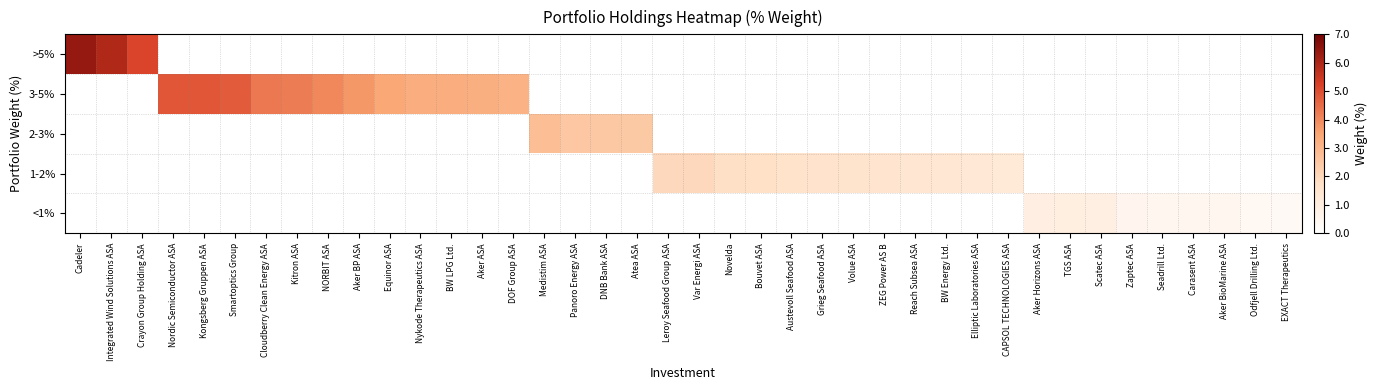

Reading left to right, what are all the values shown in this chart?

<1%: Cadeler=0.0	Integrated Wind Solutions ASA=0.0	Crayon Group Holding ASA=0.0	Nordic Semiconductor ASA=0.0	Kongsberg Gruppen ASA=0.0	Smartoptics Group=0.0	Cloudberry Clean Energy ASA=0.0	Kitron ASA=0.0	NORBIT ASA=0.0	Aker BP ASA=0.0	Equinor ASA=0.0	Nykode Therapeutics ASA=0.0	BW LPG Ltd.=0.0	Aker ASA=0.0	DOF Group ASA=0.0	Medistim ASA=0.0	Panoro Energy ASA=0.0	DNB Bank ASA=0.0	Atea ASA=0.0	Leroy Seafood Group ASA=0.0	Var Energi ASA=0.0	Novelda=0.0	Bouvet ASA=0.0	Austevoll Seafood ASA=0.0	Grieg Seafood ASA=0.0	Volue ASA=0.0	ZEG Power AS B=0.0	Reach Subsea ASA=0.0	BW Energy Ltd.=0.0	Elliptic Laboratories ASA=0.0	CAPSOL TECHNOLOGIES ASA=0.0	Aker Horizons ASA=0.9	TGS ASA=0.9	Scatec ASA=0.9	Zaptec ASA=0.5	Seadrill Ltd.=0.5	Carasent ASA=0.5	Aker BioMarine ASA=0.5	Odfjell Drilling Ltd.=0.4	EXACT Therapeutics=0.3
1-2%: Cadeler=0.0	Integrated Wind Solutions ASA=0.0	Crayon Group Holding ASA=0.0	Nordic Semiconductor ASA=0.0	Kongsberg Gruppen ASA=0.0	Smartoptics Group=0.0	Cloudberry Clean Energy ASA=0.0	Kitron ASA=0.0	NORBIT ASA=0.0	Aker BP ASA=0.0	Equinor ASA=0.0	Nykode Therapeutics ASA=0.0	BW LPG Ltd.=0.0	Aker ASA=0.0	DOF Group ASA=0.0	Medistim ASA=0.0	Panoro Energy ASA=0.0	DNB Bank ASA=0.0	Atea ASA=0.0	Leroy Seafood Group ASA=2.0	Var Energi ASA=2.0	Novelda=1.8	Bouvet ASA=1.7	Austevoll Seafood ASA=1.6	Grieg Seafood ASA=1.6	Volue ASA=1.5	ZEG Power AS B=1.5	Reach Subsea ASA=1.4	BW Energy Ltd.=1.3	Elliptic Laboratories ASA=1.3	CAPSOL TECHNOLOGIES ASA=1.3	Aker Horizons ASA=0.0	TGS ASA=0.0	Scatec ASA=0.0	Zaptec ASA=0.0	Seadrill Ltd.=0.0	Carasent ASA=0.0	Aker BioMarine ASA=0.0	Odfjell Drilling Ltd.=0.0	EXACT Therapeutics=0.0
2-3%: Cadeler=0.0	Integrated Wind Solutions ASA=0.0	Crayon Group Holding ASA=0.0	Nordic Semiconductor ASA=0.0	Kongsberg Gruppen ASA=0.0	Smartoptics Group=0.0	Cloudberry Clean Energy ASA=0.0	Kitron ASA=0.0	NORBIT ASA=0.0	Aker BP ASA=0.0	Equinor ASA=0.0	Nykode Therapeutics ASA=0.0	BW LPG Ltd.=0.0	Aker ASA=0.0	DOF Group ASA=0.0	Medistim ASA=2.8	Panoro Energy ASA=2.5	DNB Bank ASA=2.5	Atea ASA=2.4	Leroy Seafood Group ASA=0.0	Var Energi ASA=0.0	Novelda=0.0	Bouvet ASA=0.0	Austevoll Seafood ASA=0.0	Grieg Seafood ASA=0.0	Volue ASA=0.0	ZEG Power AS B=0.0	Reach Subsea ASA=0.0	BW Energy Ltd.=0.0	Elliptic Laboratories ASA=0.0	CAPSOL TECHNOLOGIES ASA=0.0	Aker Horizons ASA=0.0	TGS ASA=0.0	Scatec ASA=0.0	Zaptec ASA=0.0	Seadrill Ltd.=0.0	Carasent ASA=0.0	Aker BioMarine ASA=0.0	Odfjell Drilling Ltd.=0.0	EXACT Therapeutics=0.0
3-5%: Cadeler=0.0	Integrated Wind Solutions ASA=0.0	Crayon Group Holding ASA=0.0	Nordic Semiconductor ASA=4.9	Kongsberg Gruppen ASA=4.8	Smartoptics Group=4.7	Cloudberry Clean Energy ASA=4.3	Kitron ASA=4.2	NORBIT ASA=4.0	Aker BP ASA=3.7	Equinor ASA=3.4	Nykode Therapeutics ASA=3.3	BW LPG Ltd.=3.2	Aker ASA=3.2	DOF Group ASA=3.1	Medistim ASA=0.0	Panoro Energy ASA=0.0	DNB Bank ASA=0.0	Atea ASA=0.0	Leroy Seafood Group ASA=0.0	Var Energi ASA=0.0	Novelda=0.0	Bouvet ASA=0.0	Austevoll Seafood ASA=0.0	Grieg Seafood ASA=0.0	Volue ASA=0.0	ZEG Power AS B=0.0	Reach Subsea ASA=0.0	BW Energy Ltd.=0.0	Elliptic Laboratories ASA=0.0	CAPSOL TECHNOLOGIES ASA=0.0	Aker Horizons ASA=0.0	TGS ASA=0.0	Scatec ASA=0.0	Zaptec ASA=0.0	Seadrill Ltd.=0.0	Carasent ASA=0.0	Aker BioMarine ASA=0.0	Odfjell Drilling Ltd.=0.0	EXACT Therapeutics=0.0
>5%: Cadeler=6.4	Integrated Wind Solutions ASA=5.9	Crayon Group Holding ASA=5.2	Nordic Semiconductor ASA=0.0	Kongsberg Gruppen ASA=0.0	Smartoptics Group=0.0	Cloudberry Clean Energy ASA=0.0	Kitron ASA=0.0	NORBIT ASA=0.0	Aker BP ASA=0.0	Equinor ASA=0.0	Nykode Therapeutics ASA=0.0	BW LPG Ltd.=0.0	Aker ASA=0.0	DOF Group ASA=0.0	Medistim ASA=0.0	Panoro Energy ASA=0.0	DNB Bank ASA=0.0	Atea ASA=0.0	Leroy Seafood Group ASA=0.0	Var Energi ASA=0.0	Novelda=0.0	Bouvet ASA=0.0	Austevoll Seafood ASA=0.0	Grieg Seafood ASA=0.0	Volue ASA=0.0	ZEG Power AS B=0.0	Reach Subsea ASA=0.0	BW Energy Ltd.=0.0	Elliptic Laboratories ASA=0.0	CAPSOL TECHNOLOGIES ASA=0.0	Aker Horizons ASA=0.0	TGS ASA=0.0	Scatec ASA=0.0	Zaptec ASA=0.0	Seadrill Ltd.=0.0	Carasent ASA=0.0	Aker BioMarine ASA=0.0	Odfjell Drilling Ltd.=0.0	EXACT Therapeutics=0.0